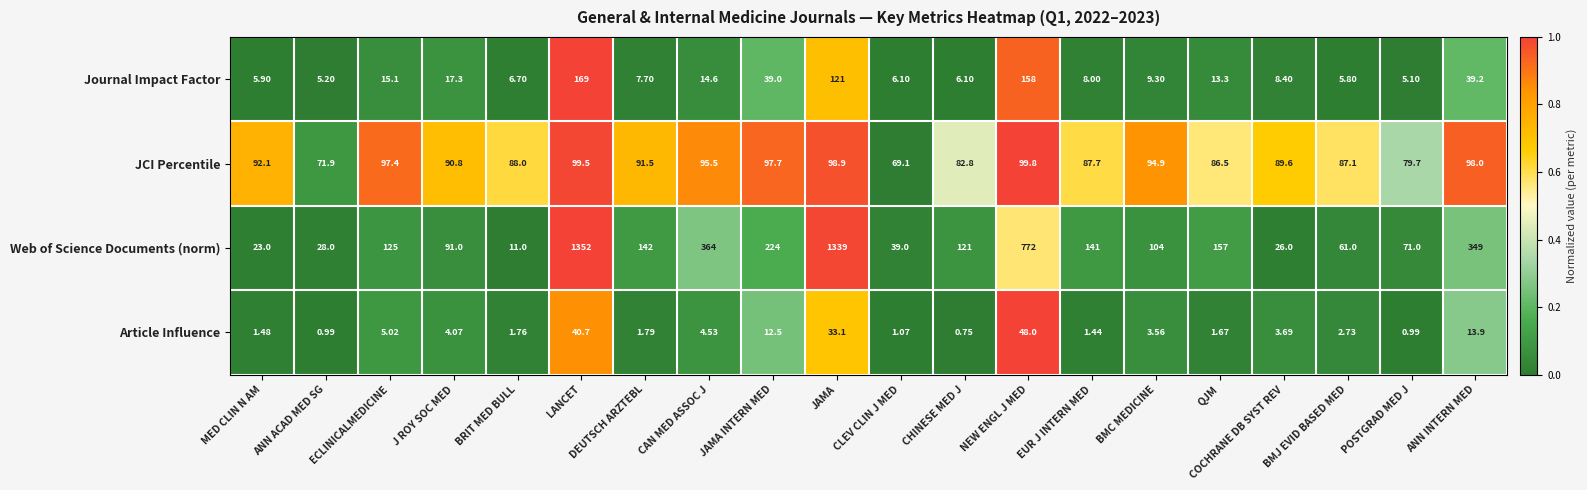

Which series has the largest range (max minus min)?

Web of Science Documents (norm)